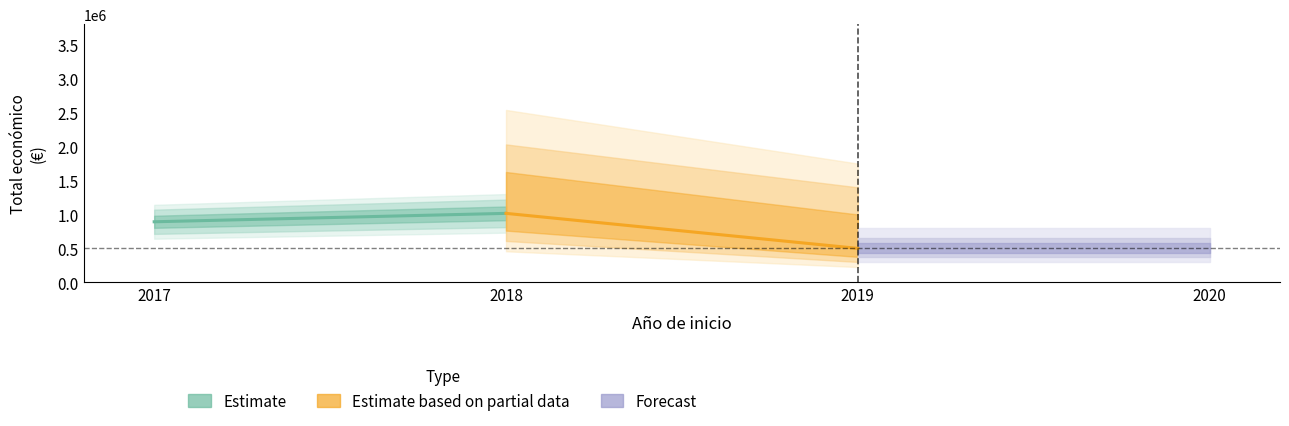

Rank the categories by Estimate value from lowest to highest.

2017, 2018